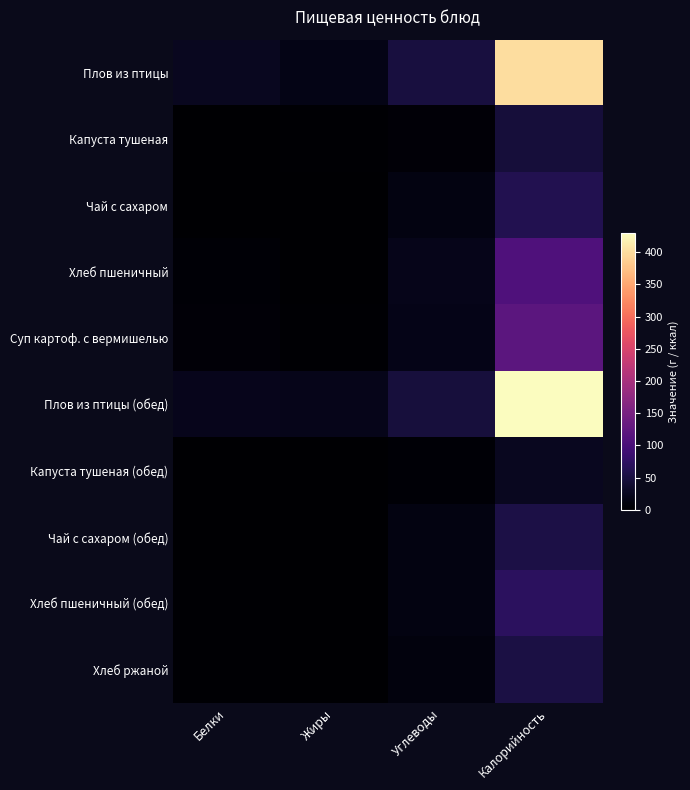

Rank the series at Углеводы from lowest to highest value.

Капуста тушеная (обед), Капуста тушеная, Хлеб ржаной, Чай с сахаром (обед), Хлеб пшеничный (обед), Чай с сахаром, Суп картоф. с вермишелью, Хлеб пшеничный, Плов из птицы (обед), Плов из птицы